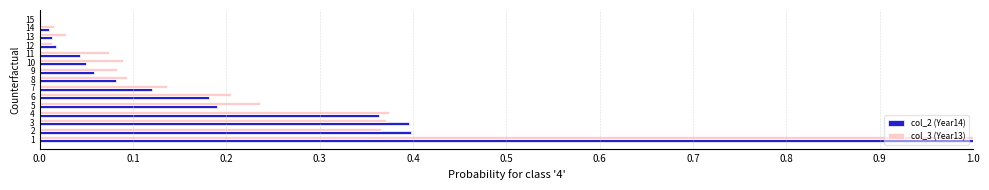

How many values in col_2 (Year14) are above zero?

14